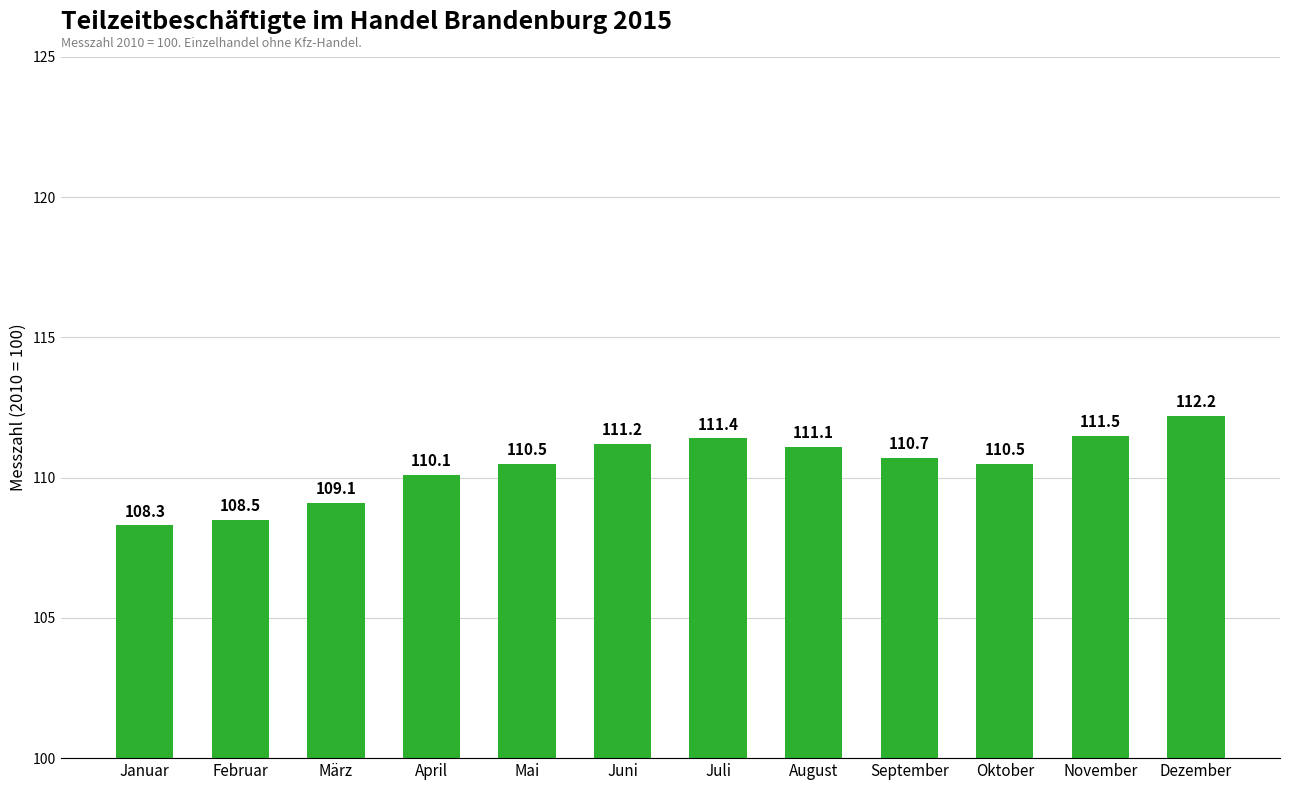

At which label is the value closest to 110?

April